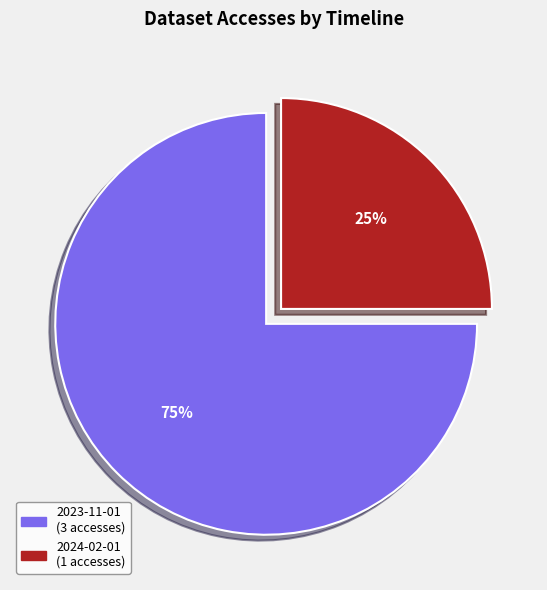

To the nearest percent, what is the average slice percentage?

50%